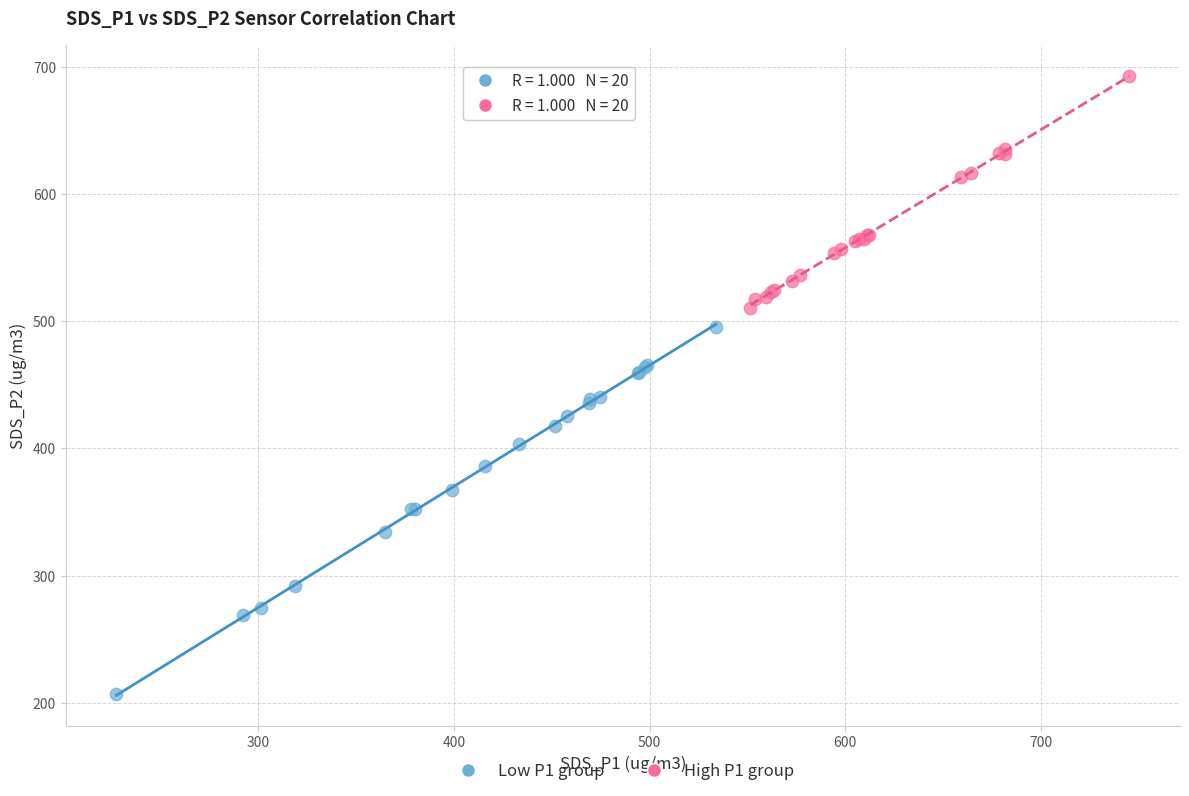

Which series reaches the maximum Y coordinate?

High P1 group